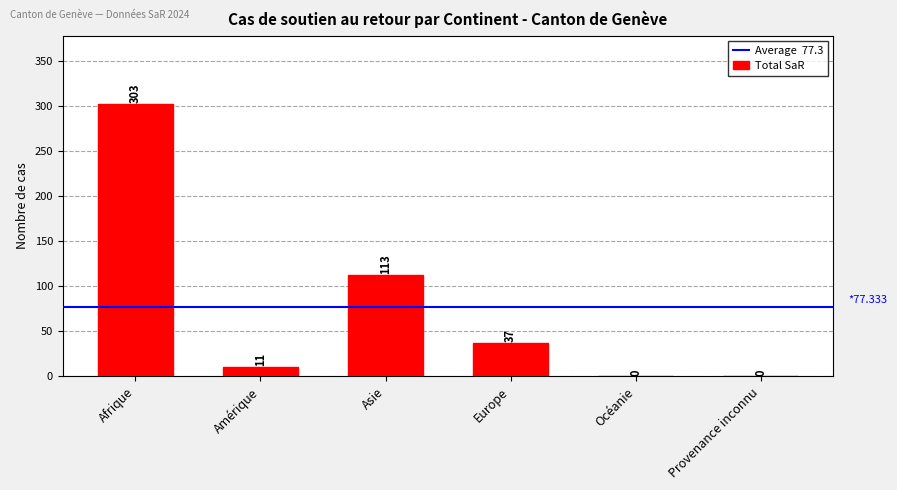

Read the value at Asie.

113